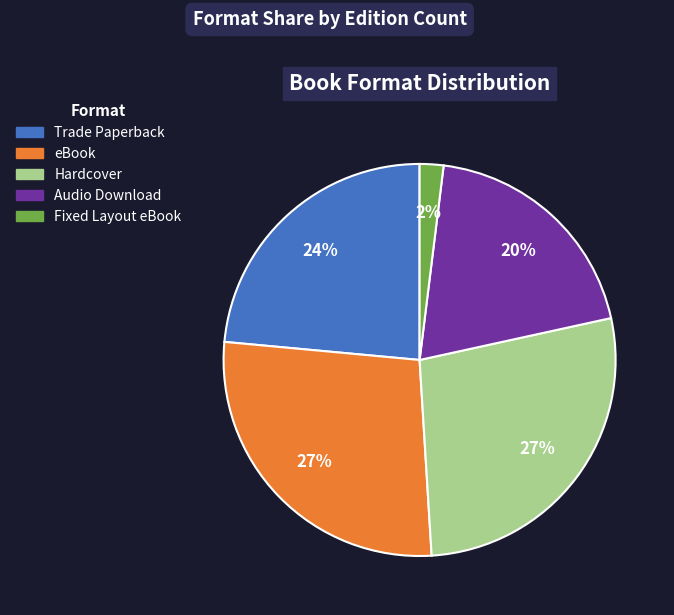

Is it true that eBook is 17% of the pie?

False